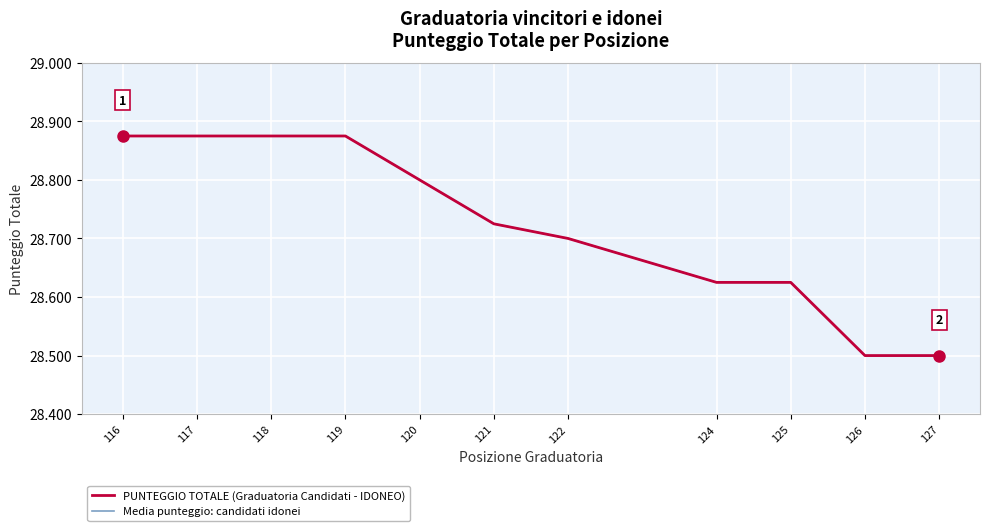

Between 127 and 124, which is larger?

124